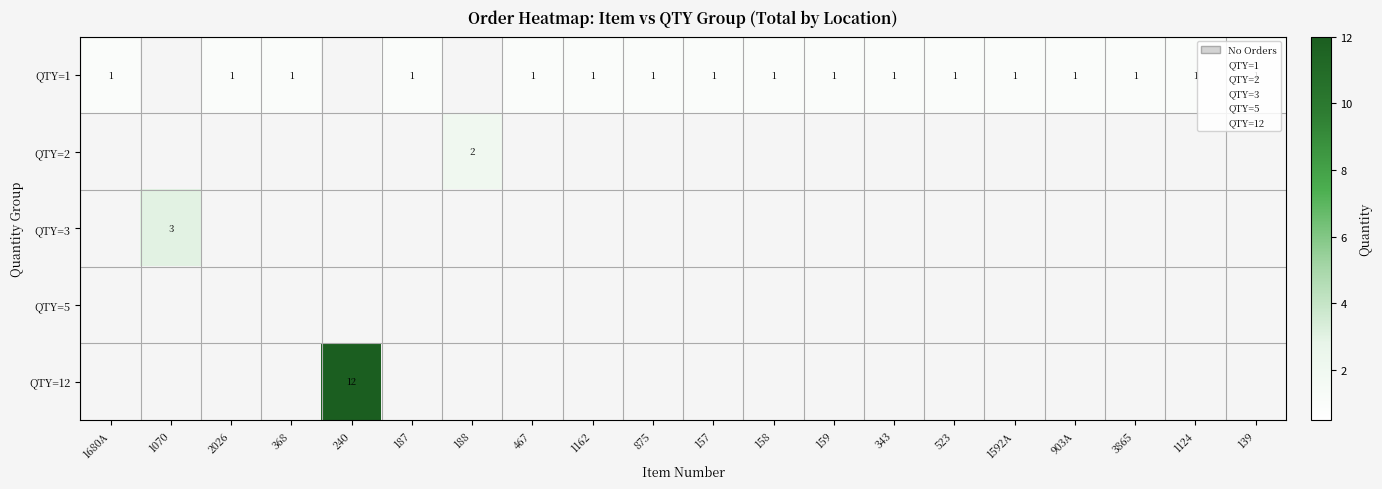

Which series has the widest spread of values?

QTY=12